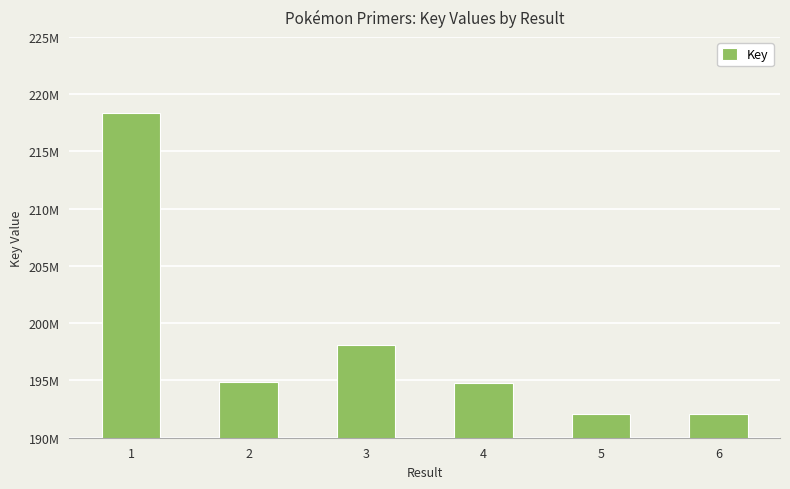

What is the smallest value displayed?

192083859